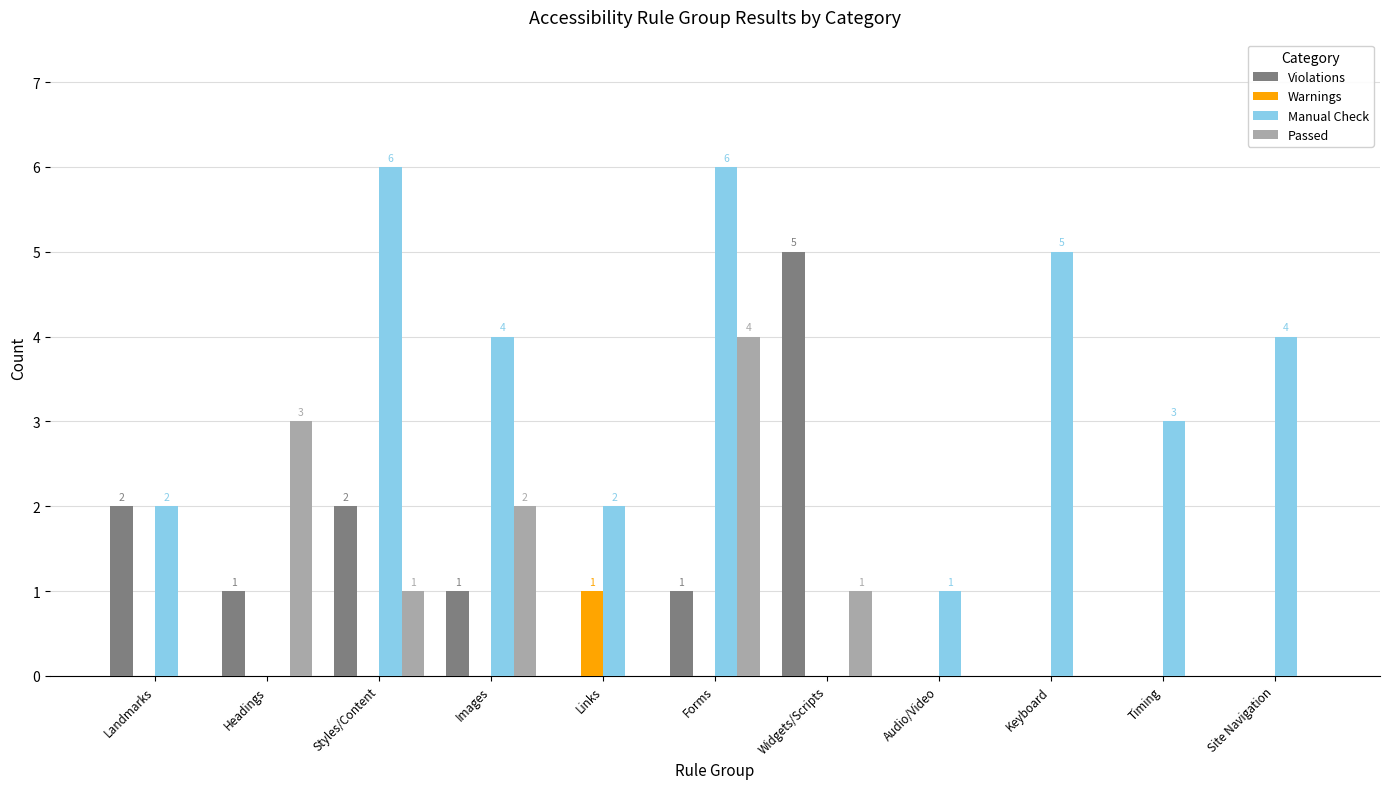

What is the spread (max minus min) of values at Images?

4